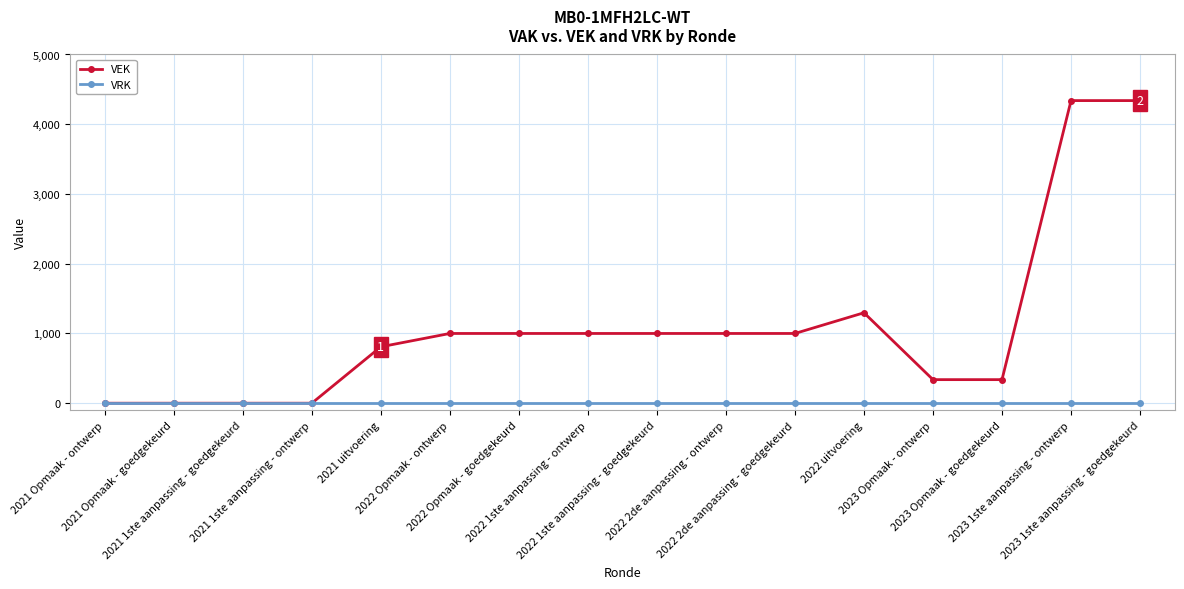

What are all the series names shown in the legend?

VEK, VRK